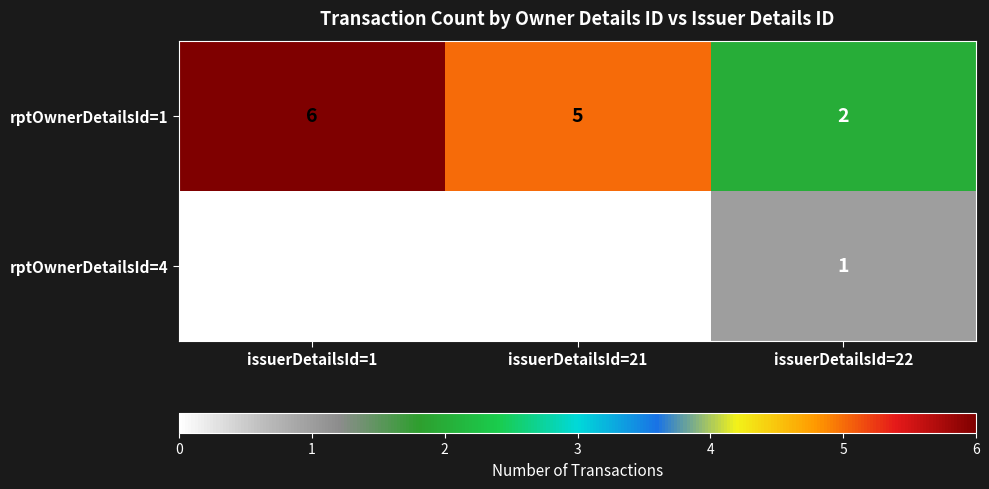

At which label does rptOwnerDetailsId=1 reach its peak?

issuerDetailsId=1